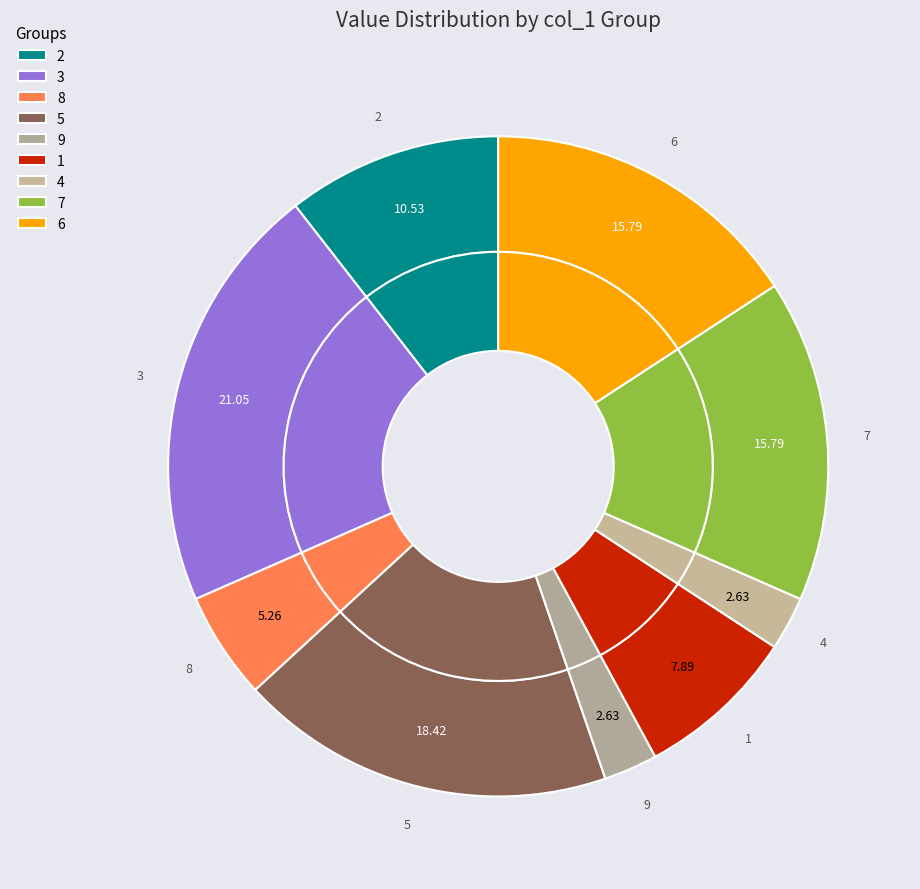

Approximately how many times larger is the value at 7 compared to 8?

3.0